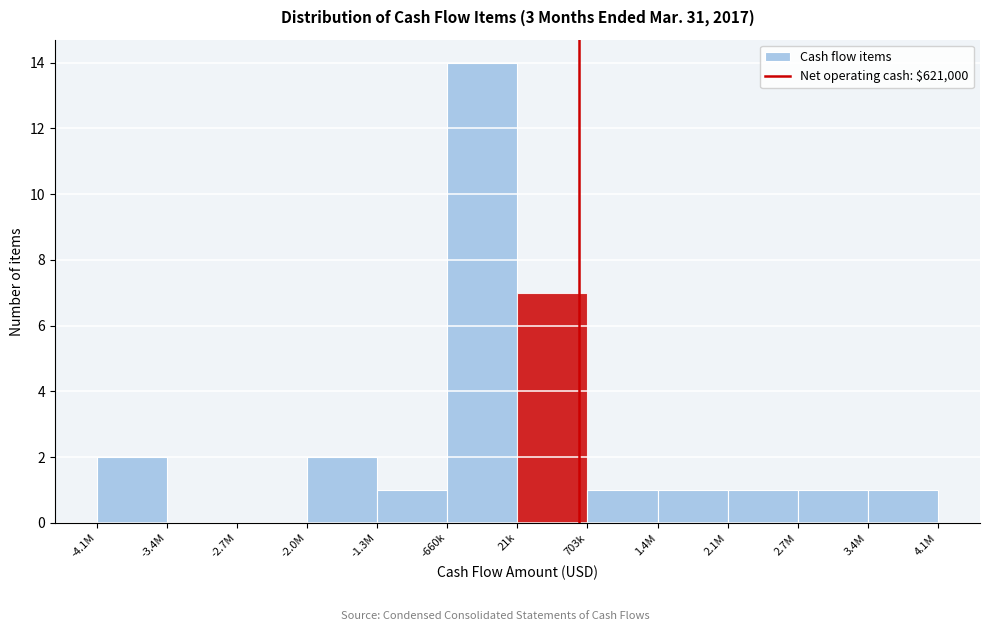

Reading left to right, what are all the values shown in this chart?

-4.1M=2	-3.4M=0	-2.7M=0	-2.0M=2	-1.3M=1	-660k=14	21k=7	703k=1	1.4M=1	2.1M=1	2.7M=1	3.4M=1